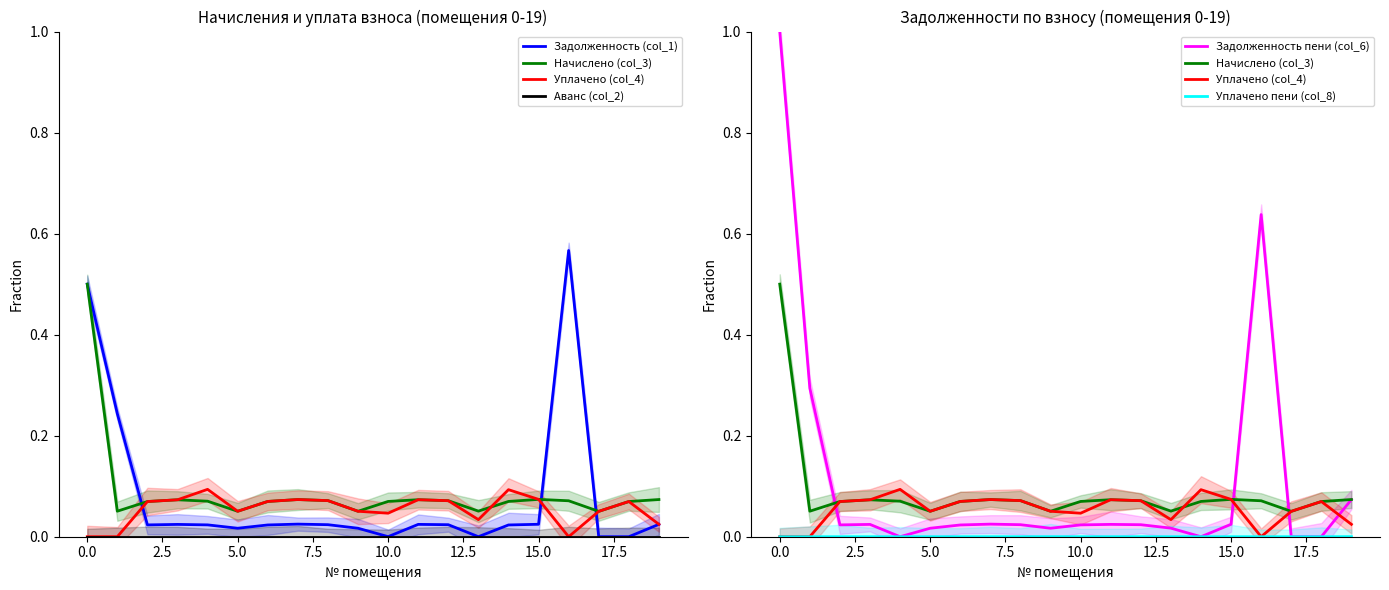

What are all the series names shown in the legend?

Задолженность (col_1), Начислено (col_3), Уплачено (col_4), Аванс (col_2), Задолженность пени (col_6), Уплачено пени (col_8)